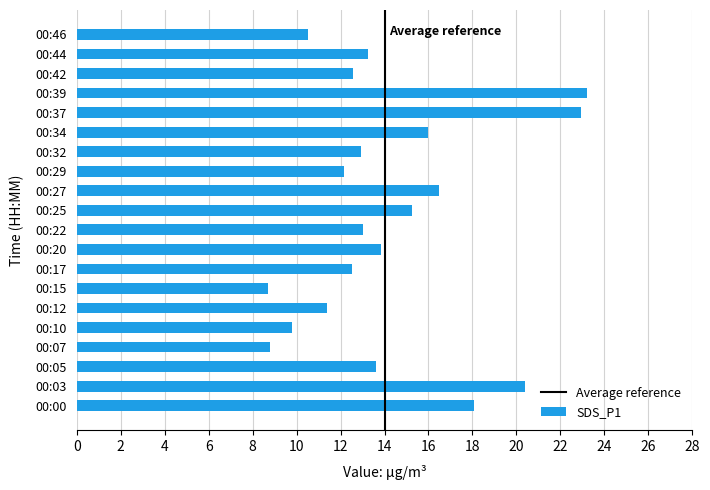

Which category has the highest value across all series?

00:39